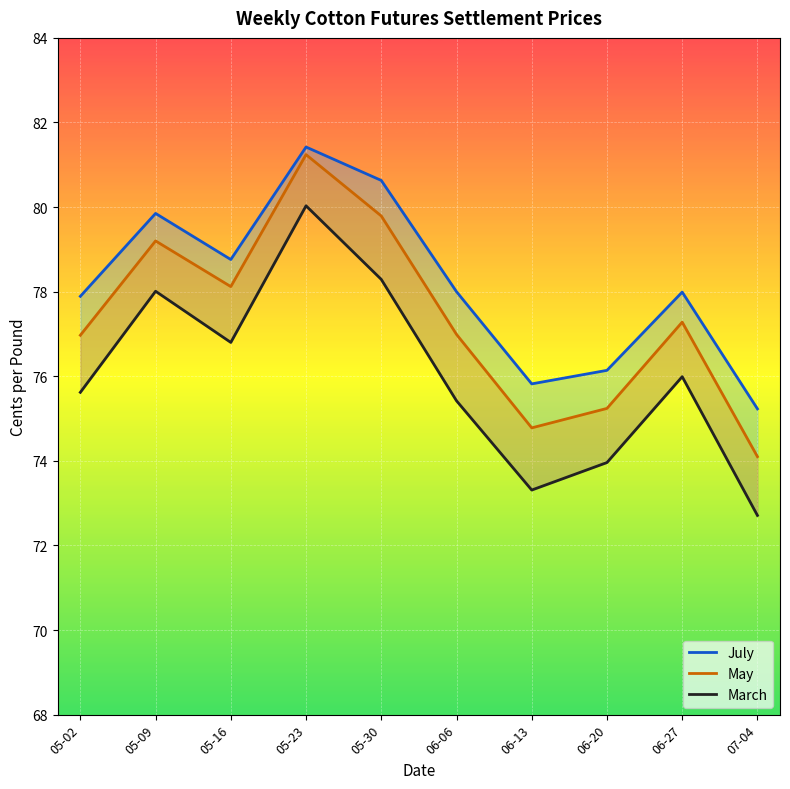

Which label corresponds to the largest value in the chart?

05-23